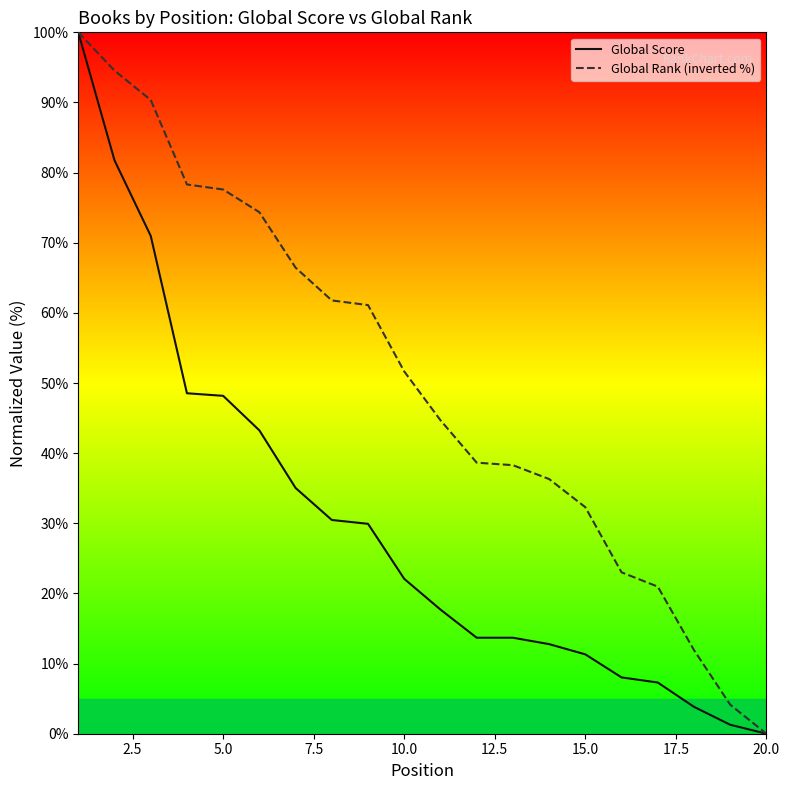

The value of Global Rank (inverted %) at 20.0 is 33.7. True or false?

False